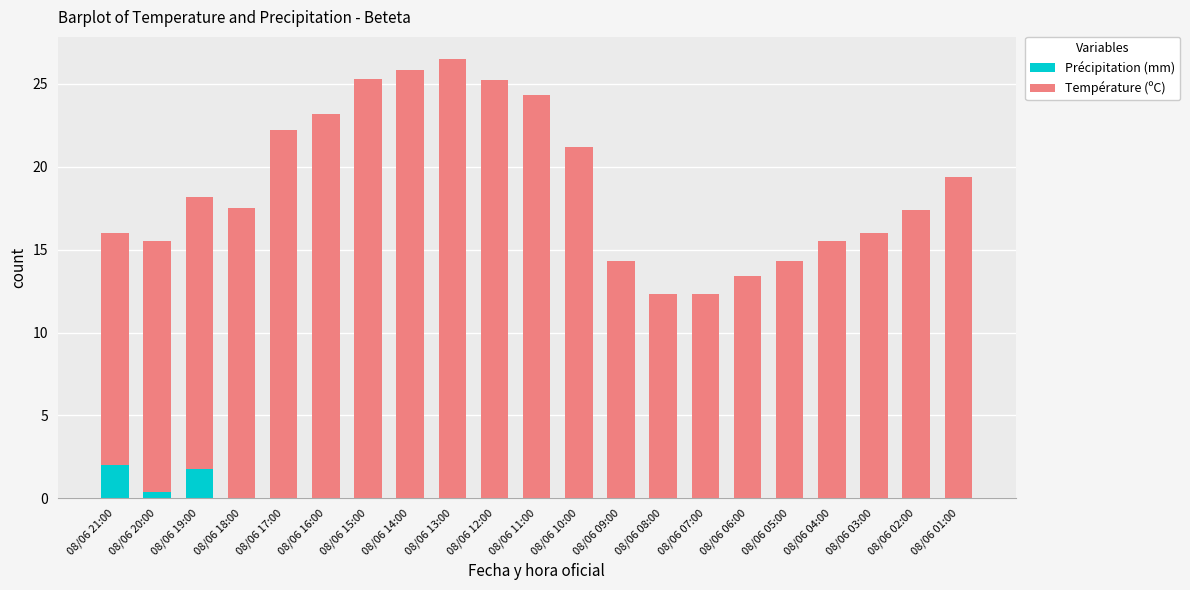

What is the sum of all Précipitation (mm) values?

4.2